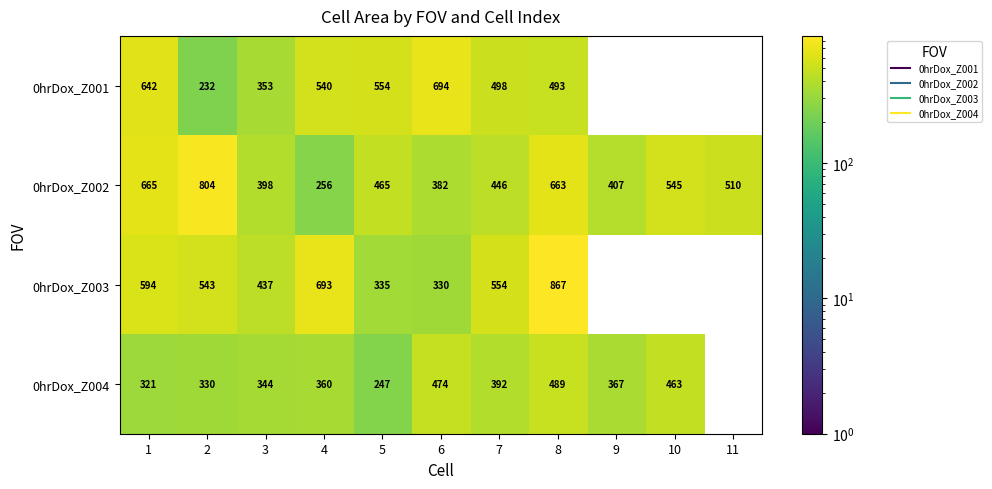

At how many categories does at least one series exceed 427?

10